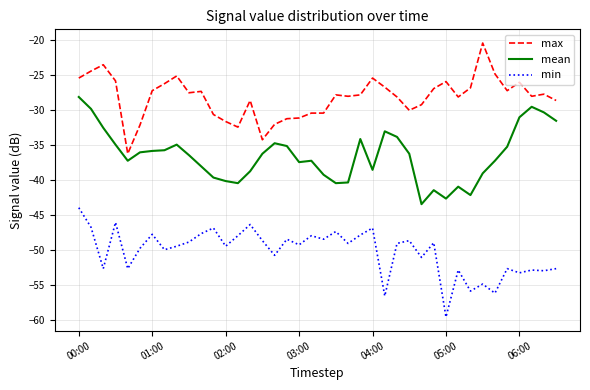

Which series has the largest total across all categories?

max